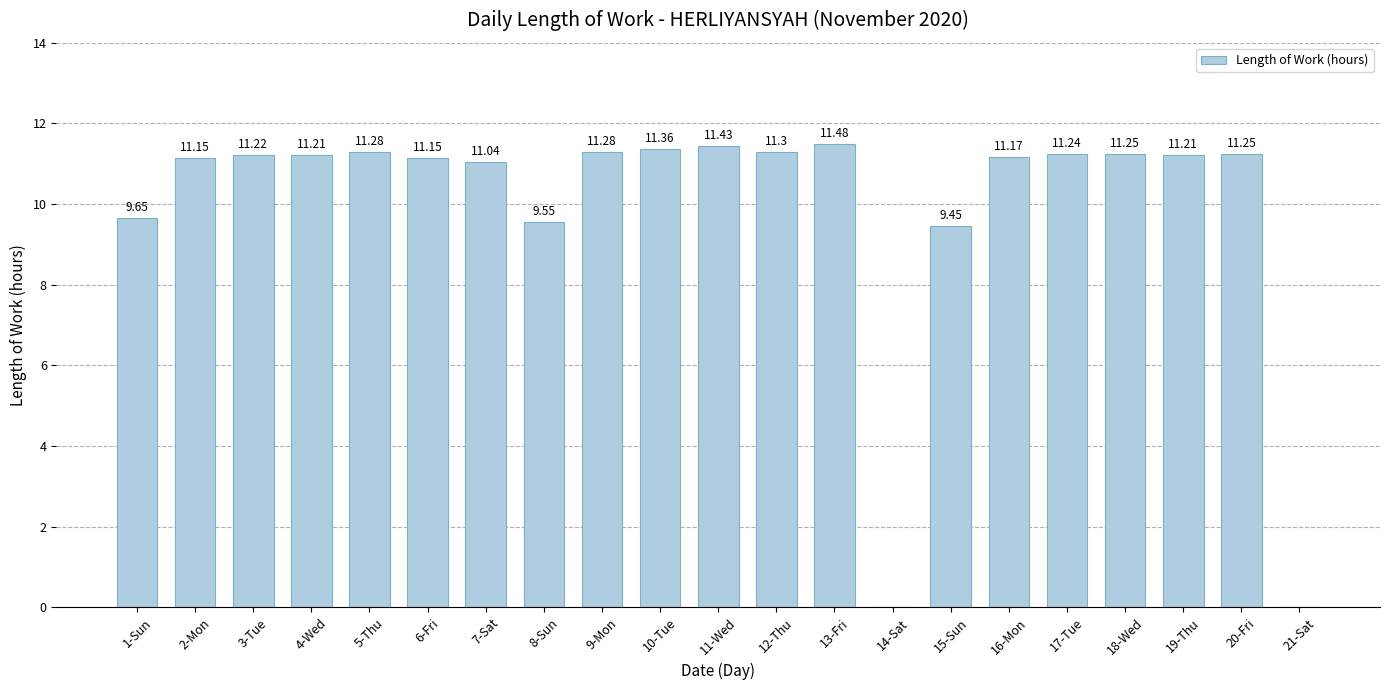

What is the approximate value at 4-Wed?

11.2